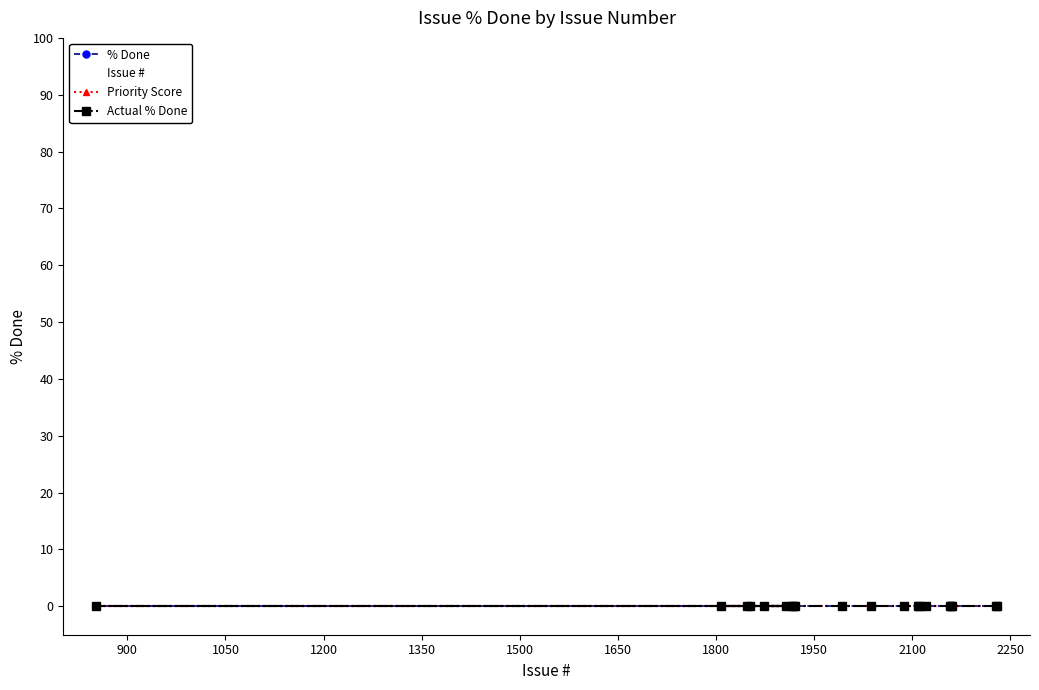

Where is the first local minimum for Issue #?

1650